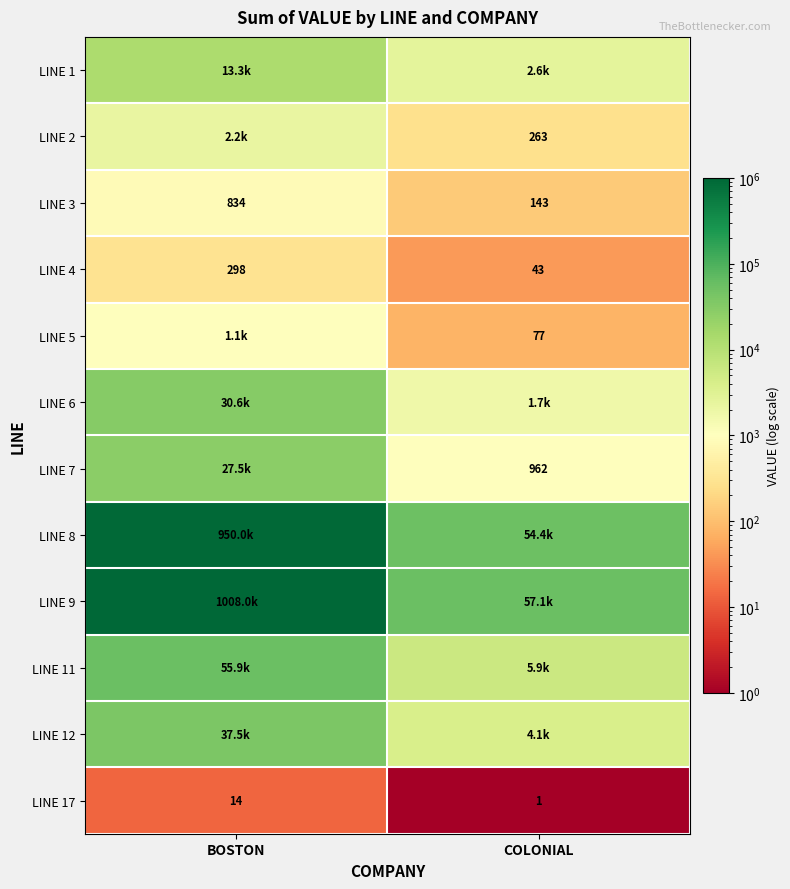

Where is LINE 17 nearest to the value 7?

COLONIAL